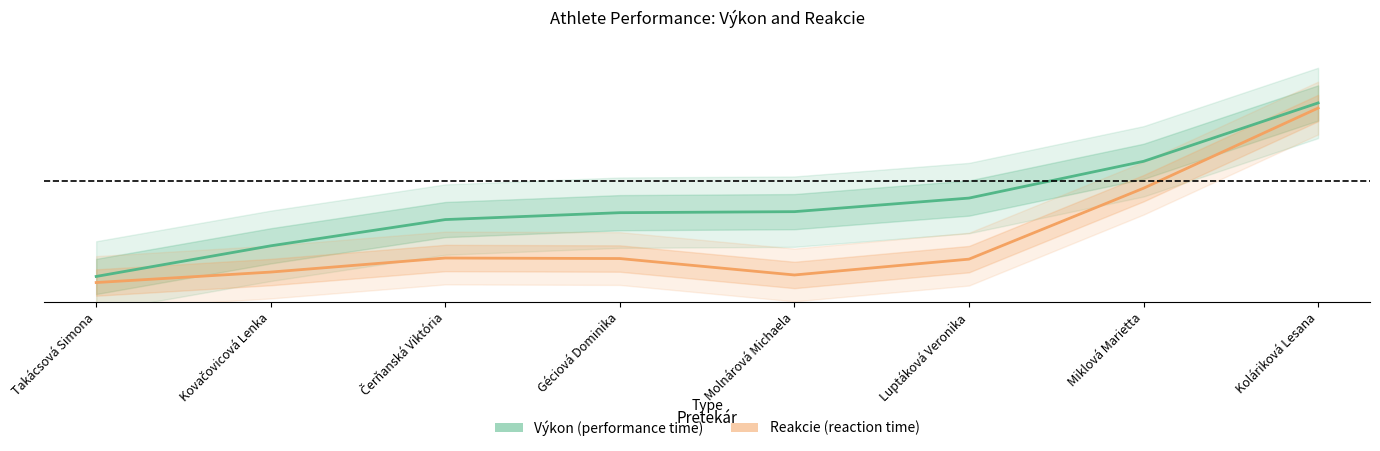

Which category has the lowest value in the Reakcie series?

Takácsová Simona